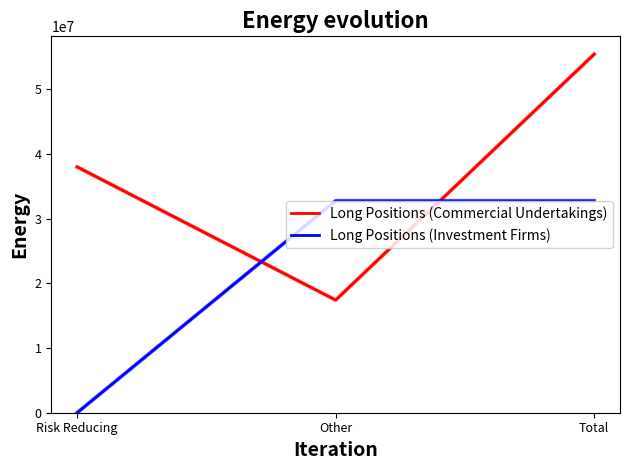

What is the sum of all Long Positions (Investment Firms) values?

65549074